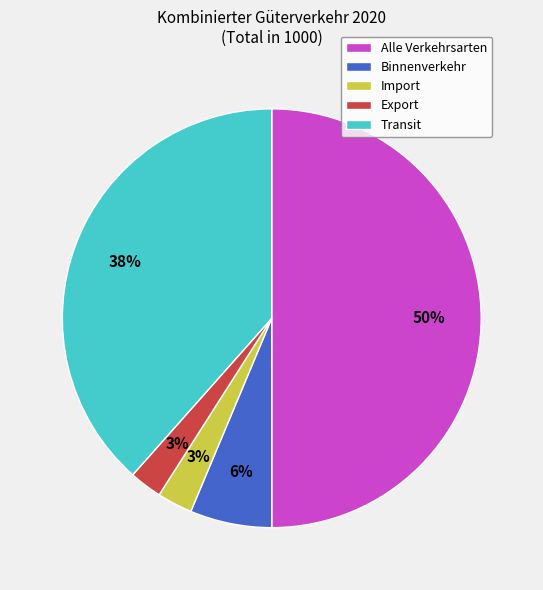

Which has a higher value, Export or Transit?

Transit